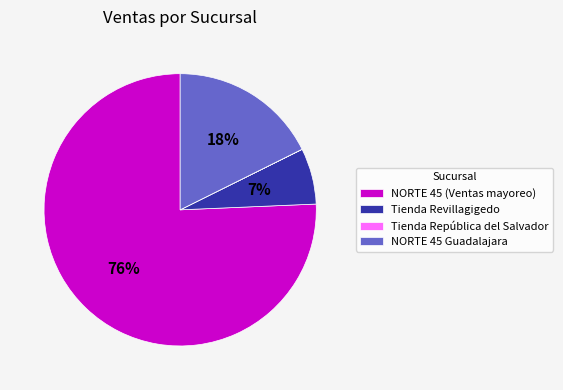

What is the ratio of the value at Tienda Revillagigedo to the value at NORTE 45 (Ventas mayoreo)?

0.1